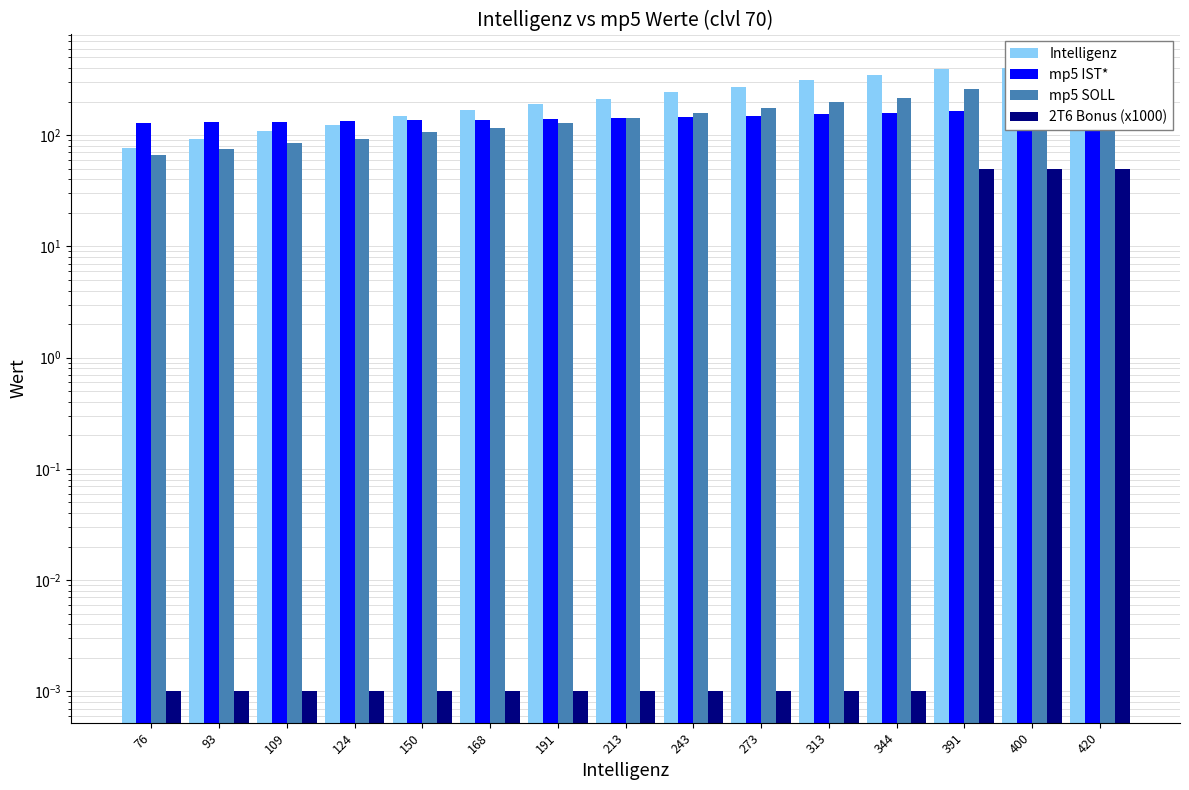

The mp5 SOLL series shows 66.3 at 76. True or false?

True